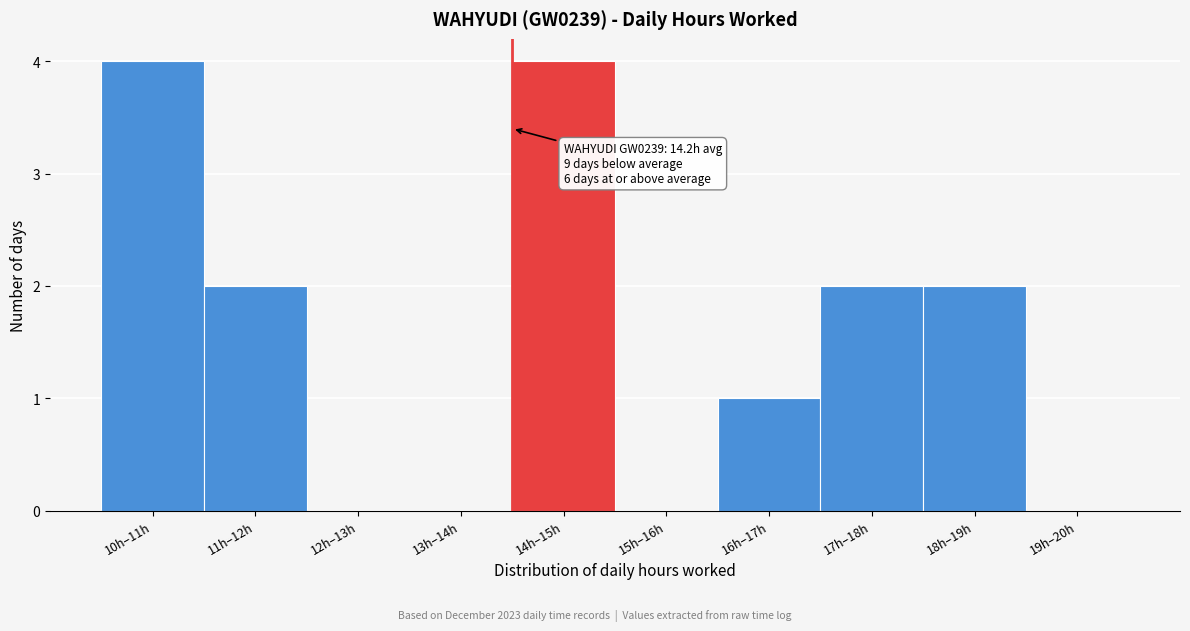

Reading left to right, transcribe all the data shown in this chart.

10h–11h=4	11h–12h=2	12h–13h=0	13h–14h=0	14h–15h=4	15h–16h=0	16h–17h=1	17h–18h=2	18h–19h=2	19h–20h=0